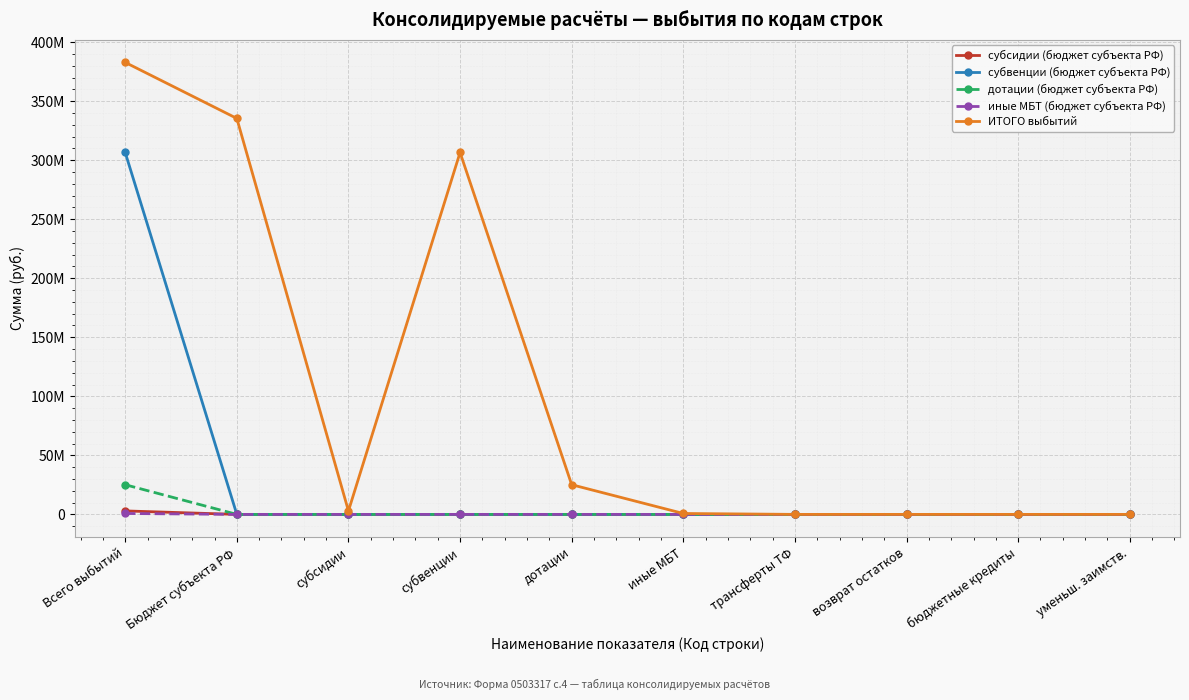

True or false: дотации (бюджет субъекта РФ) and субсидии (бюджет субъекта РФ) intersect in this chart.

False